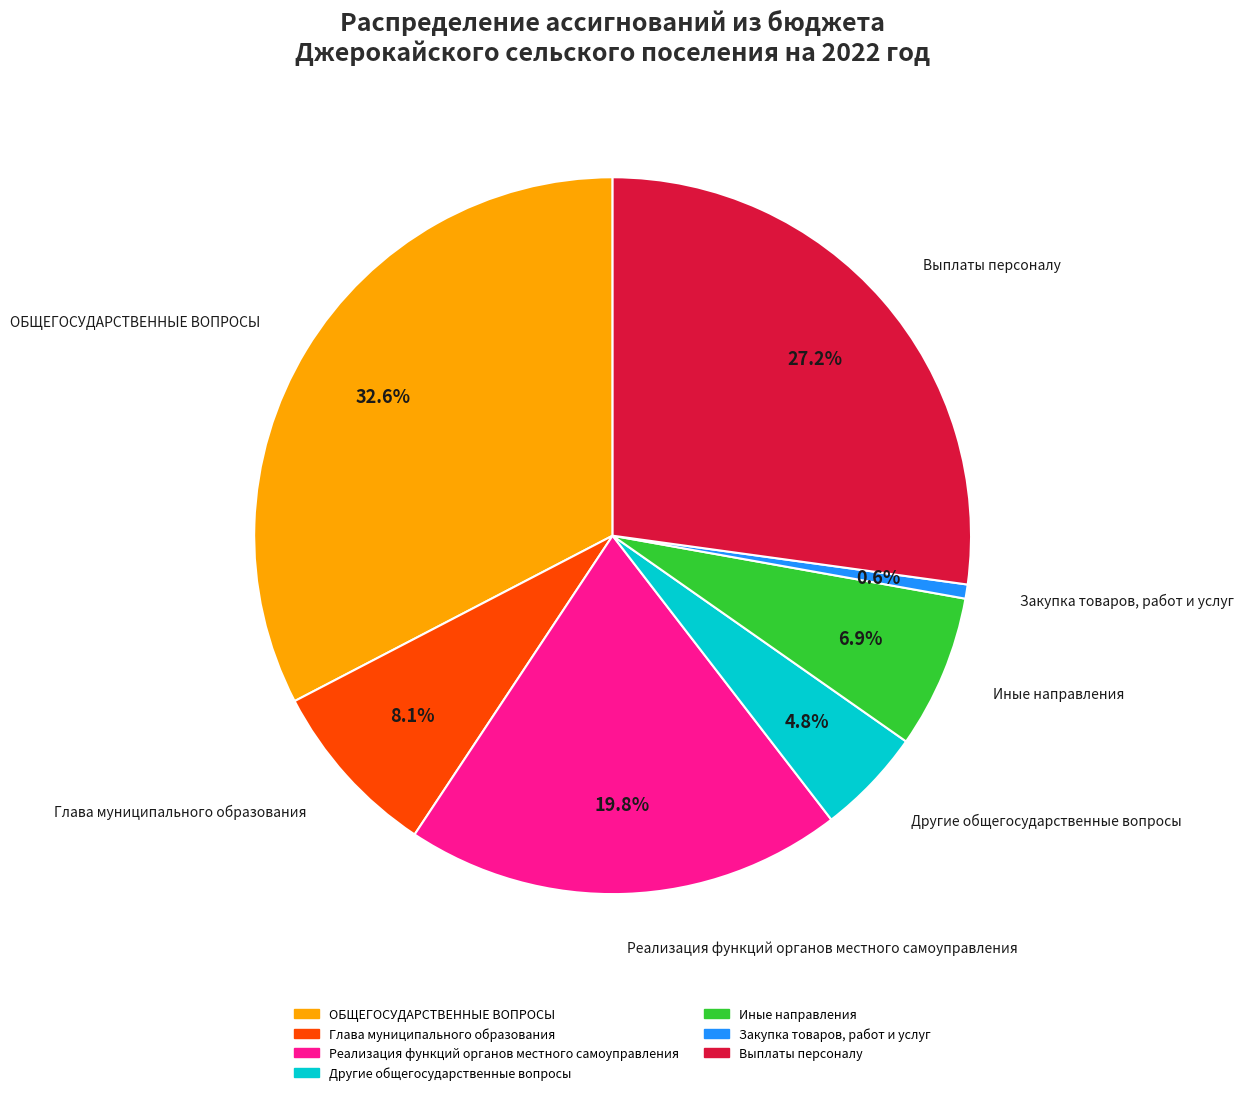

Is there a majority slice in this chart?

No